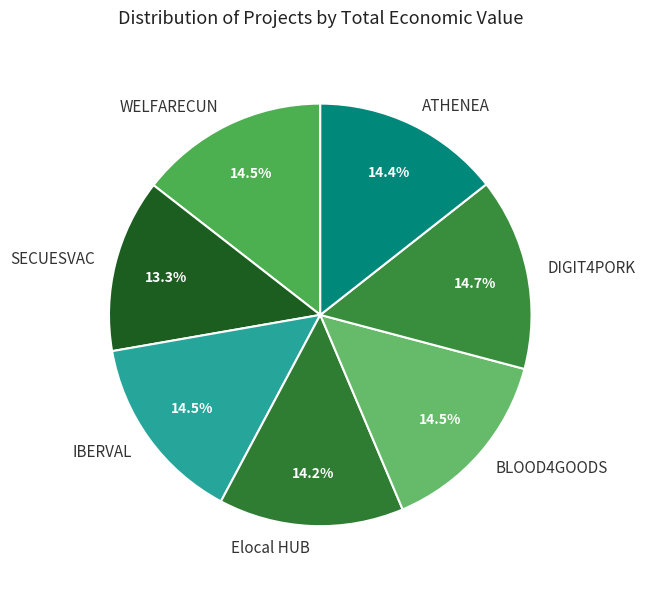

Is ATHENEA the majority of the pie?

No